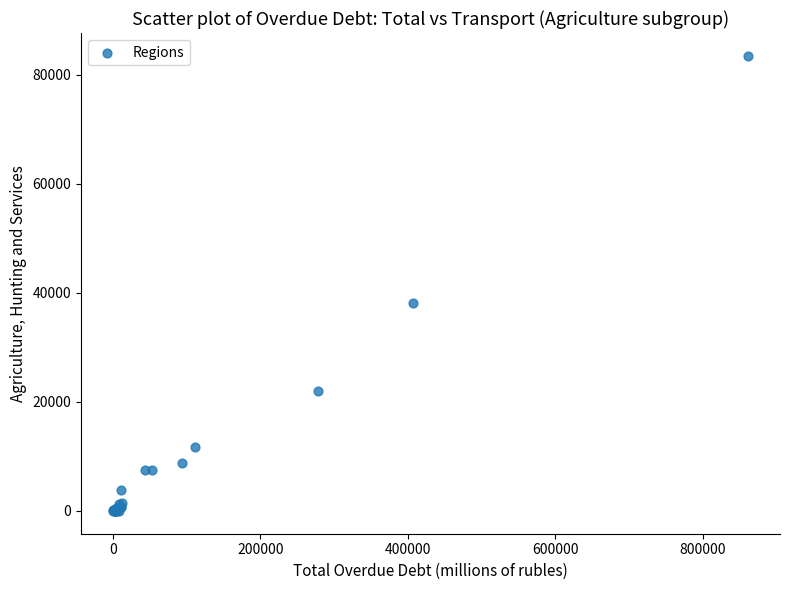

What Y value in the scatter plot is closest to 41720?

38126